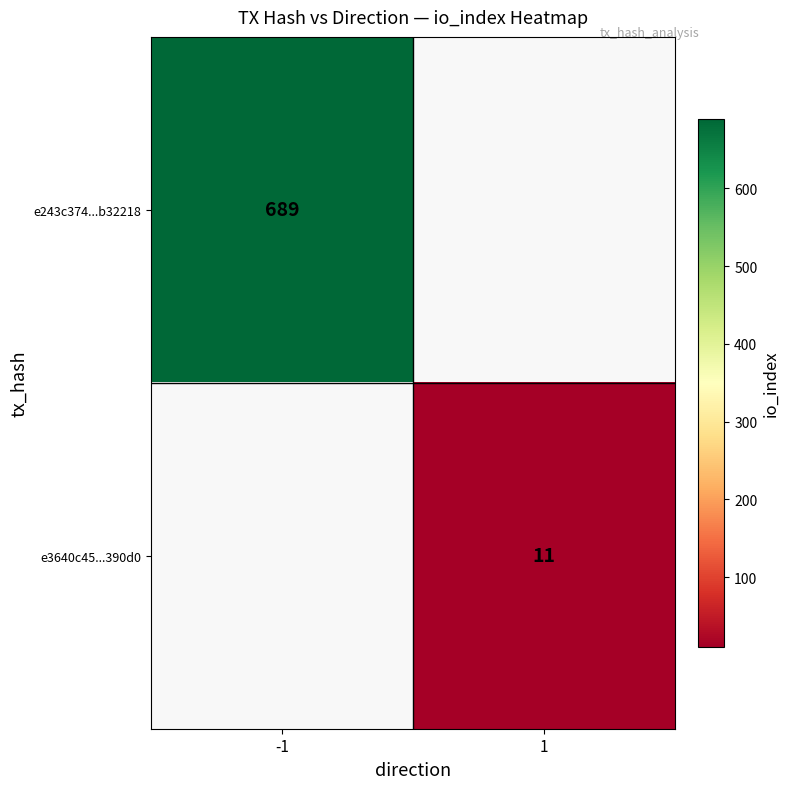

Is it true that e3640c45...390d0 equals 19 at 1?

False